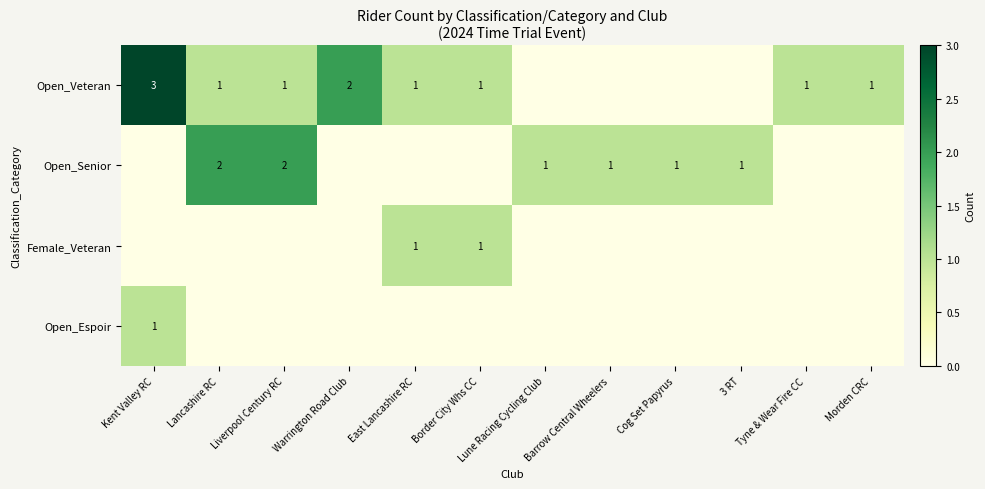

Is it true that Open_Veteran equals 2 at Warrington Road Club?

True